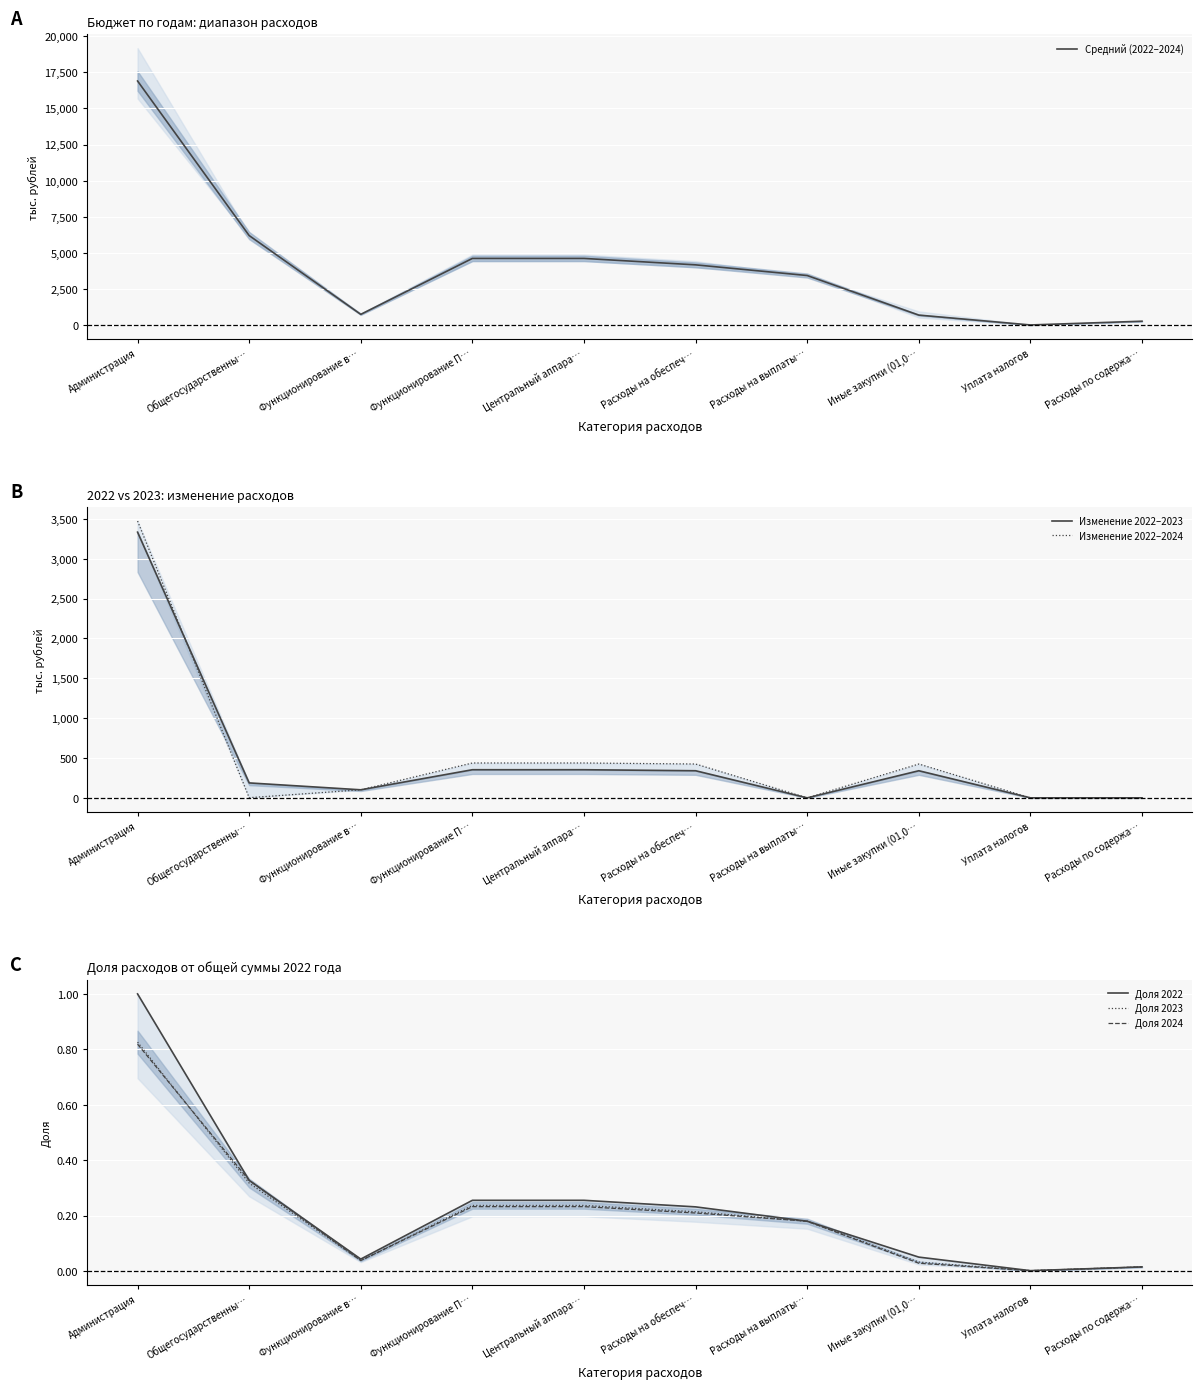

Where does the Средний (2022–2024) series first go above 4183?

Администрация